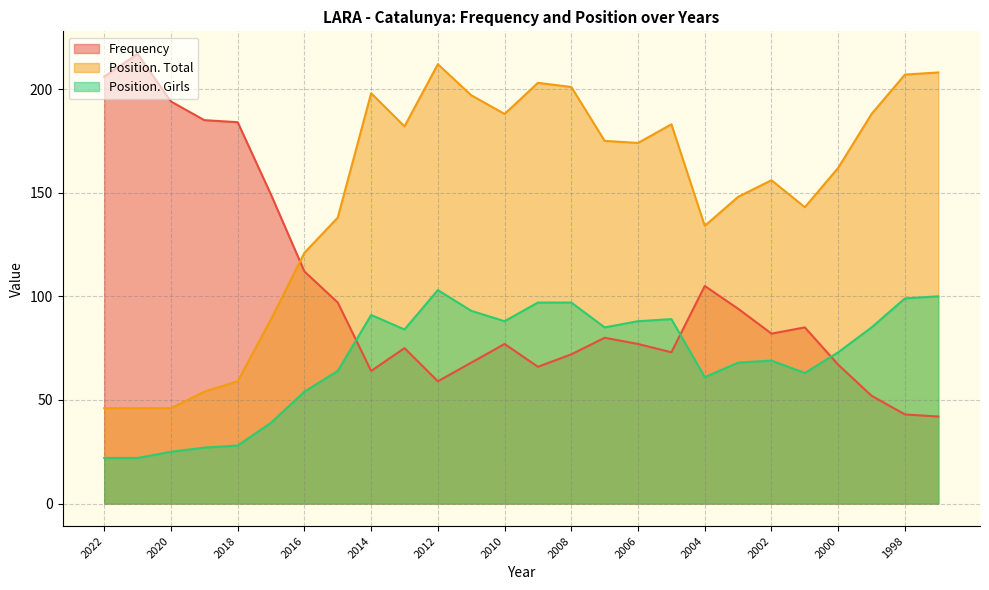

How many values in the Frequency series are below 80?

13